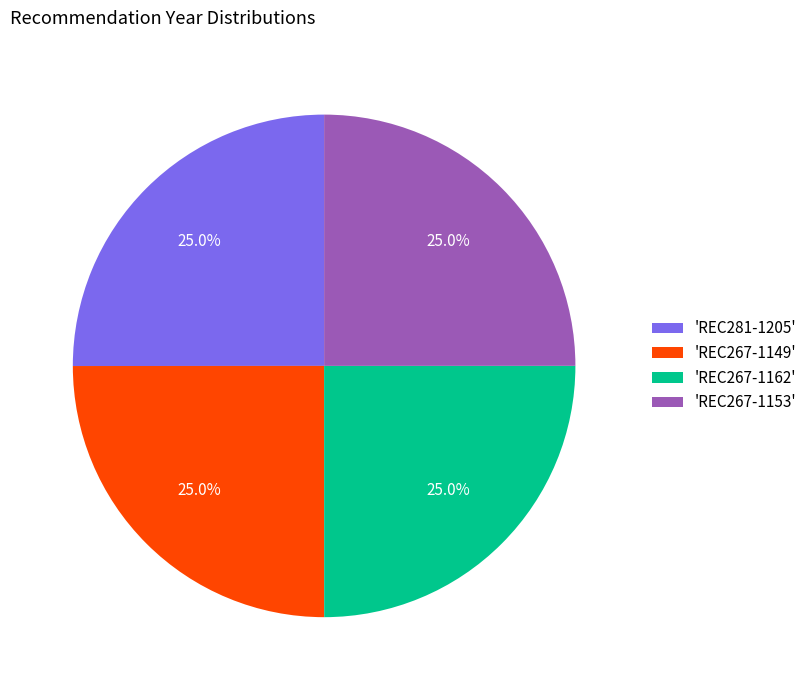

How much of the chart is everything except 'REC267-1153'?

75.0%